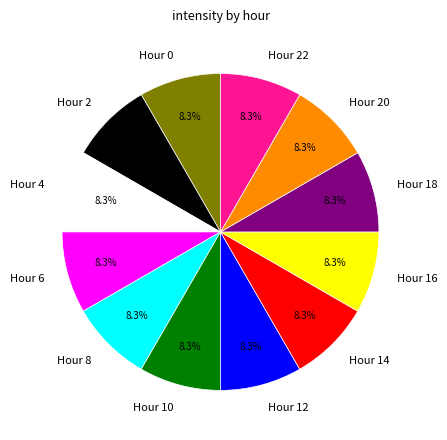

Do Hour 8 and Hour 18 together represent more than half of the pie?

No